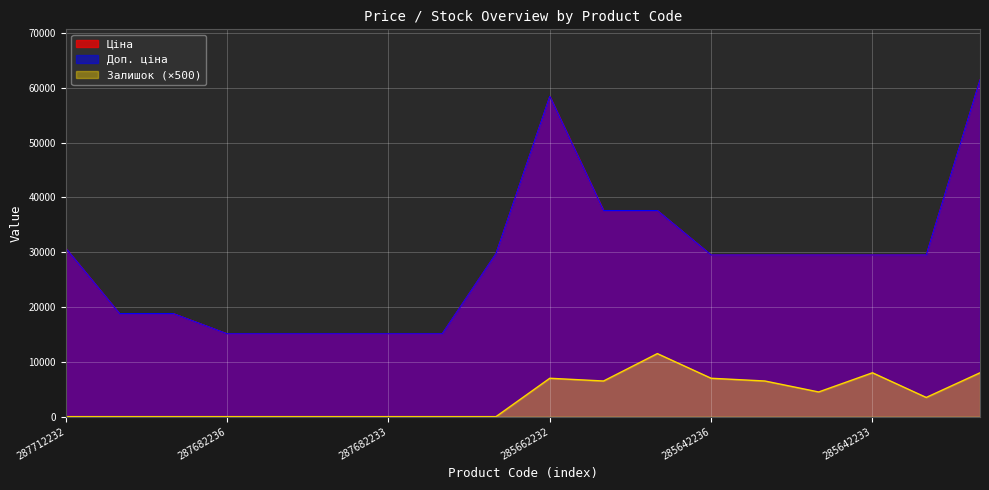

Is the value of Залишок at 287682236 greater than the value of Доп. ціна at 287682233?

No